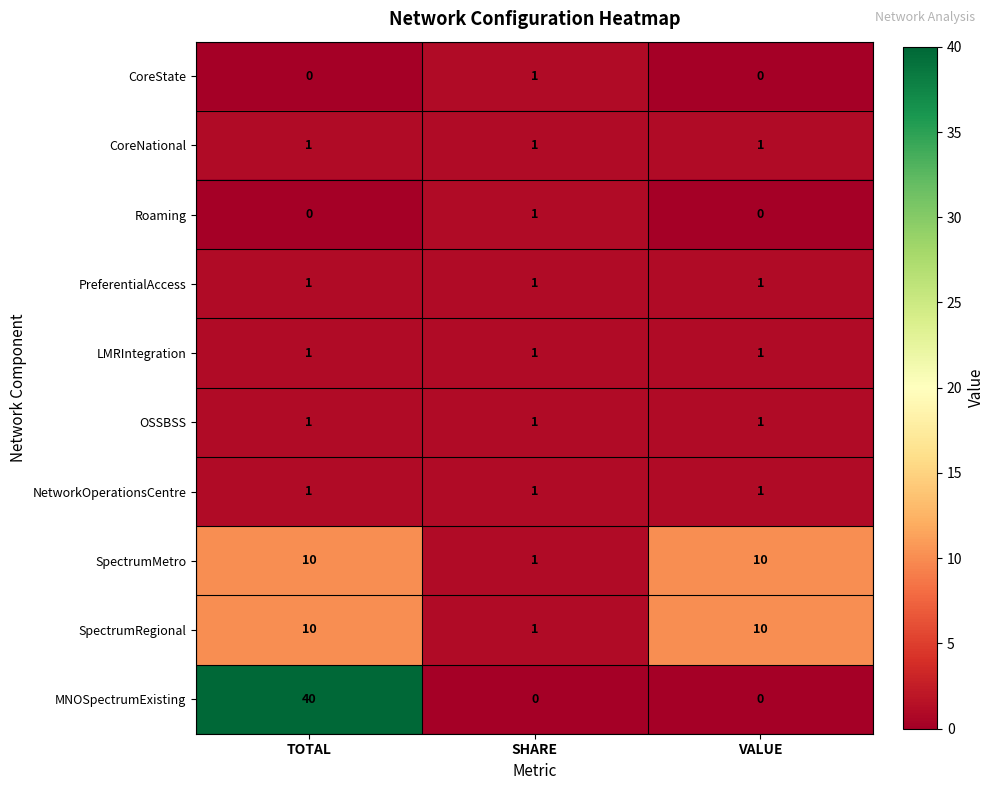

True or false: Roaming has a value of 0 at SHARE.

False